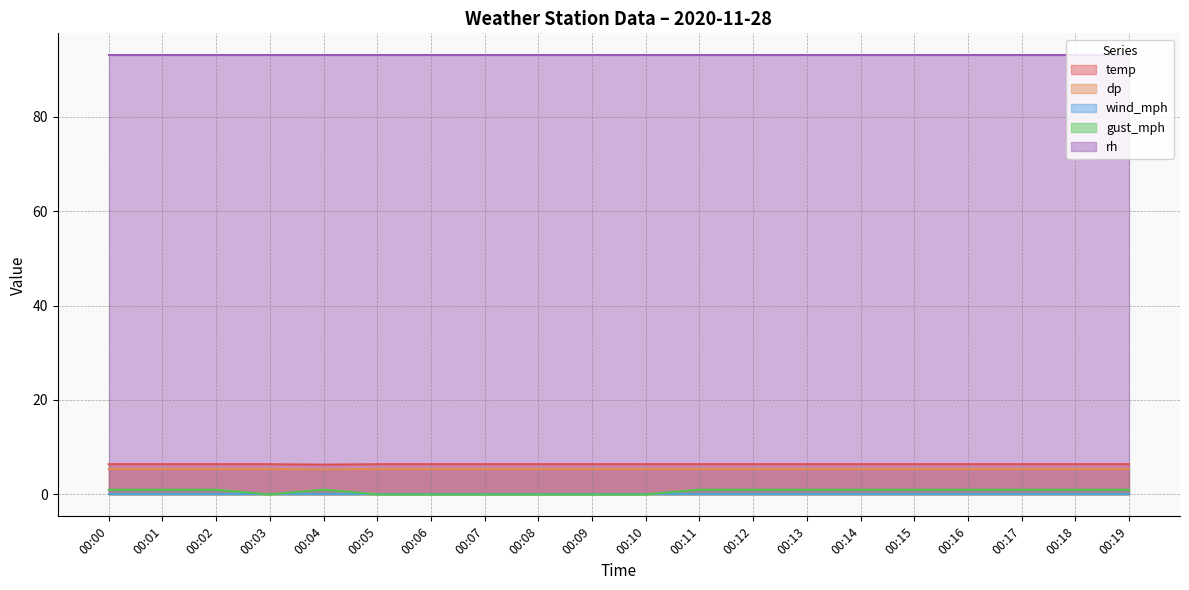

True or false: gust_mph and dp cross at least once.

False